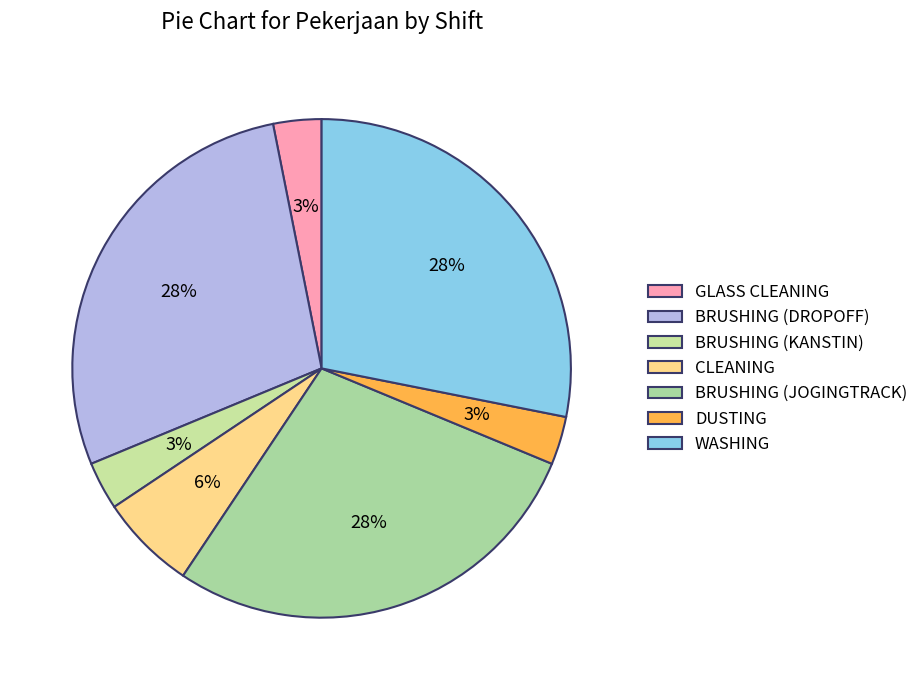

What percentage is the CLEANING slice, to the nearest percent?

6%